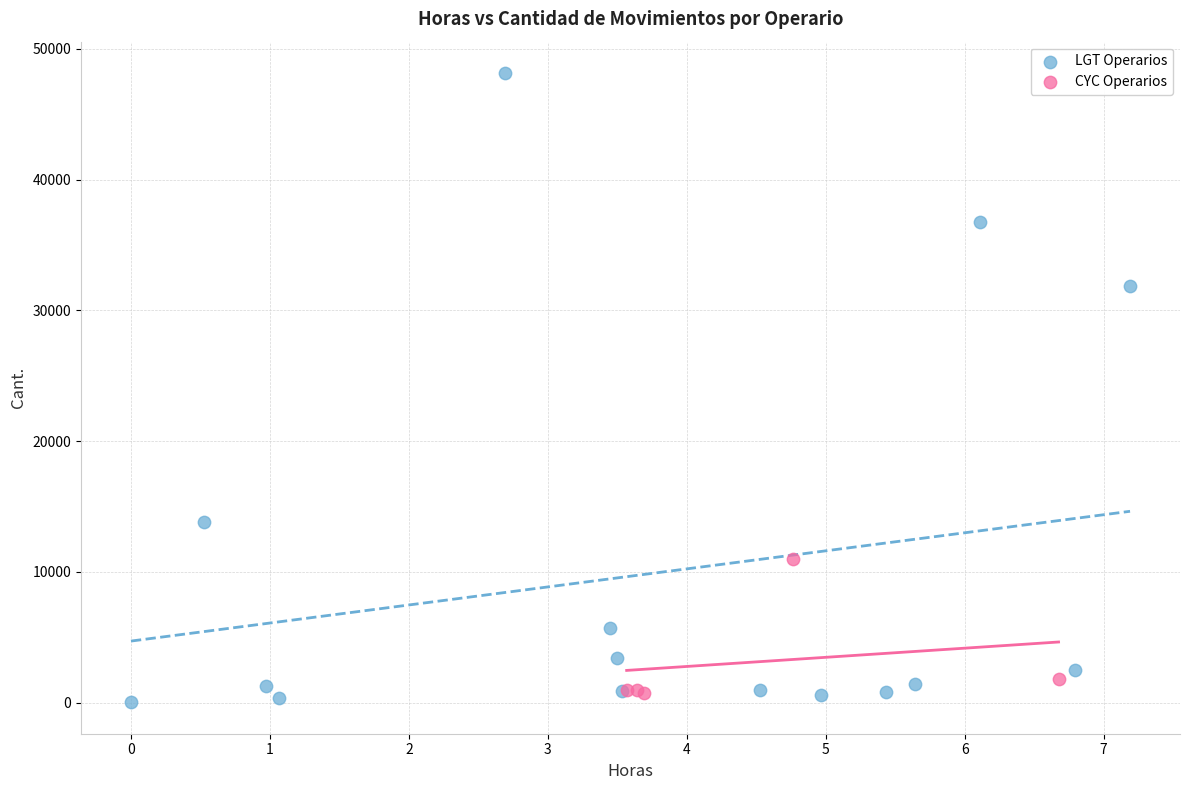

Which series has the largest Y range (max minus min)?

LGT Operarios